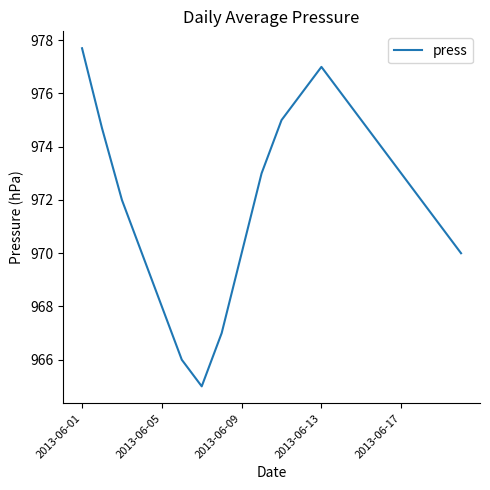

What is the minimum value shown in the chart?

965.0